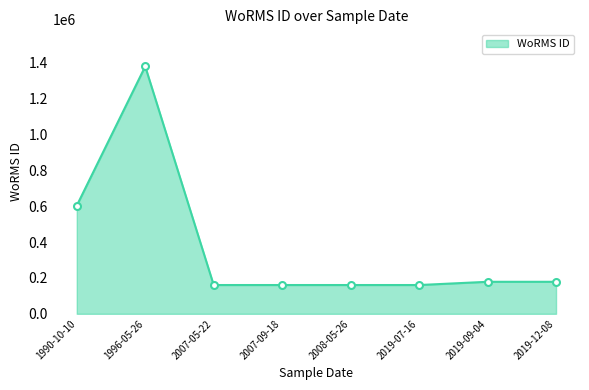

What is the smallest value displayed?

160576